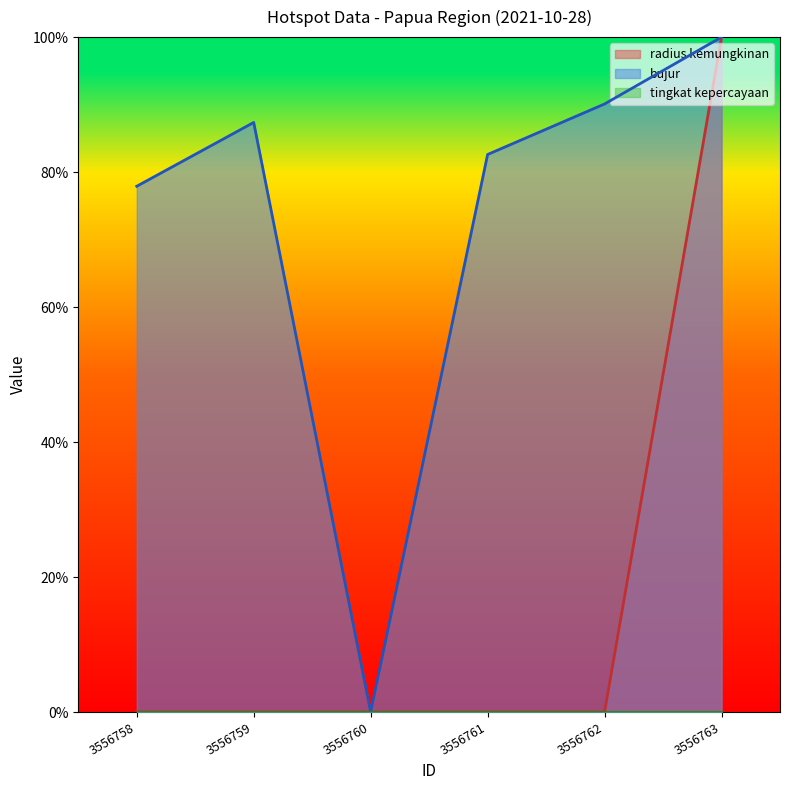

Reading left to right, list all the values displayed in this chart.

radius kemungkinan: 0.0	0.0	0.0	0.0	0.0	100.0
bujur: 77.9	87.4	0.0	82.6	90.1	100.0